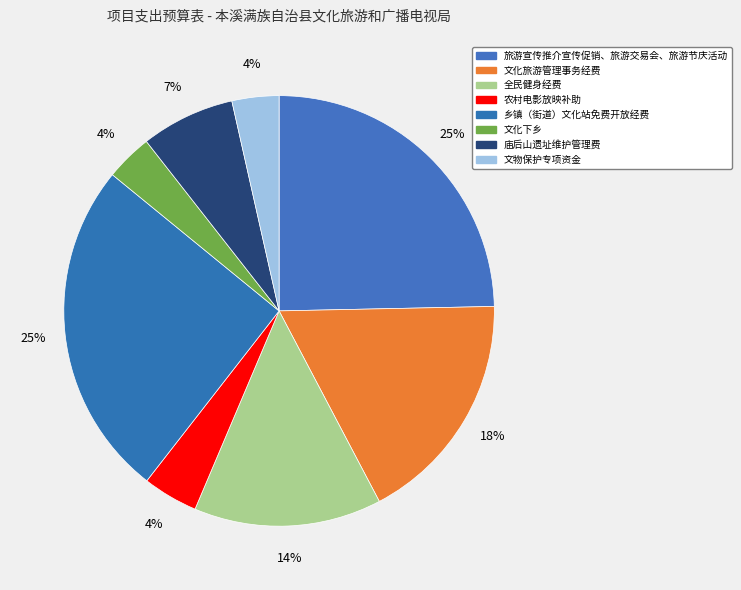

Does 文化下乡 represent more than half of the total?

No